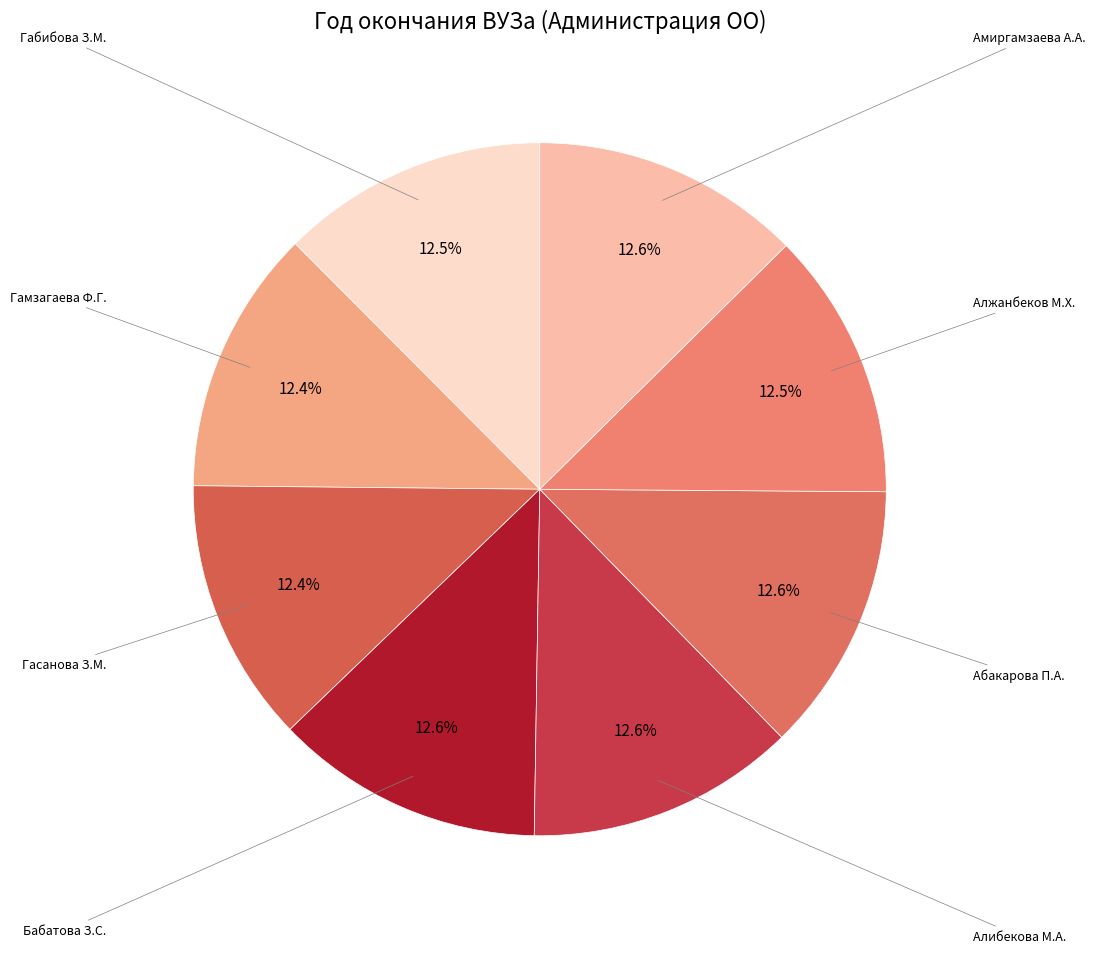

Count the number of slices in the pie.

8